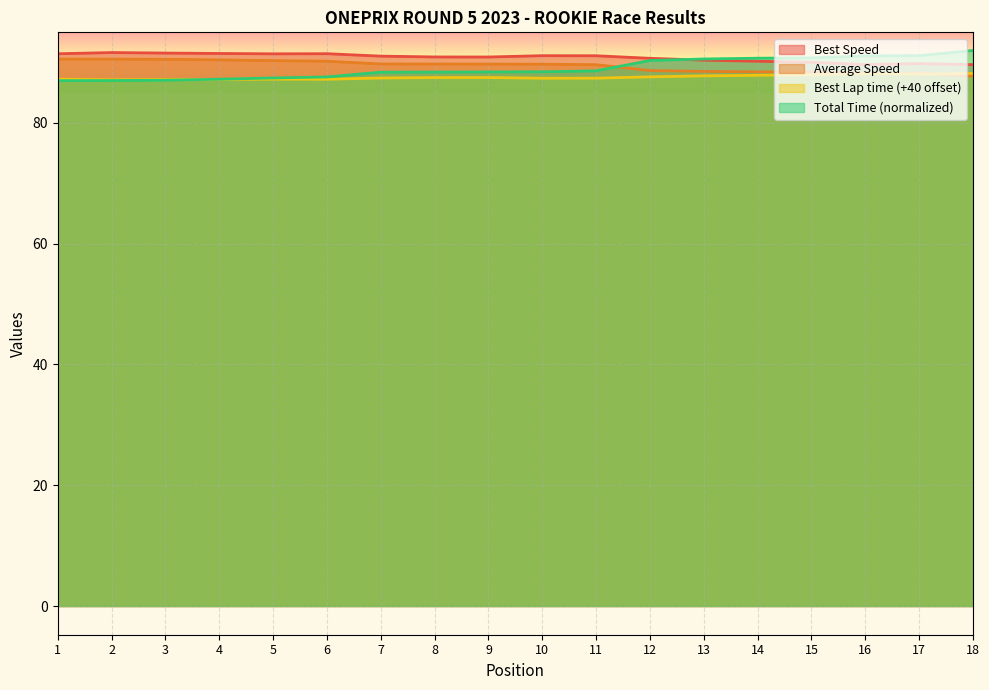

At which category does Best Speed reach its first local valley?

5